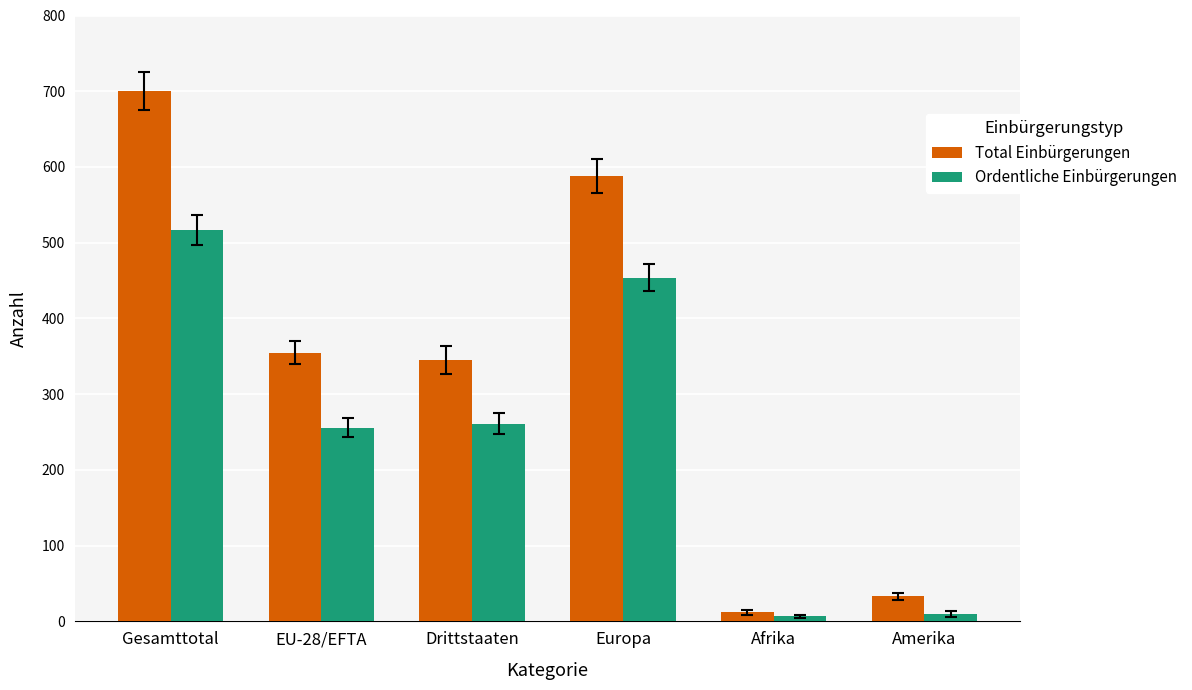

How many groups of bars are there?

6